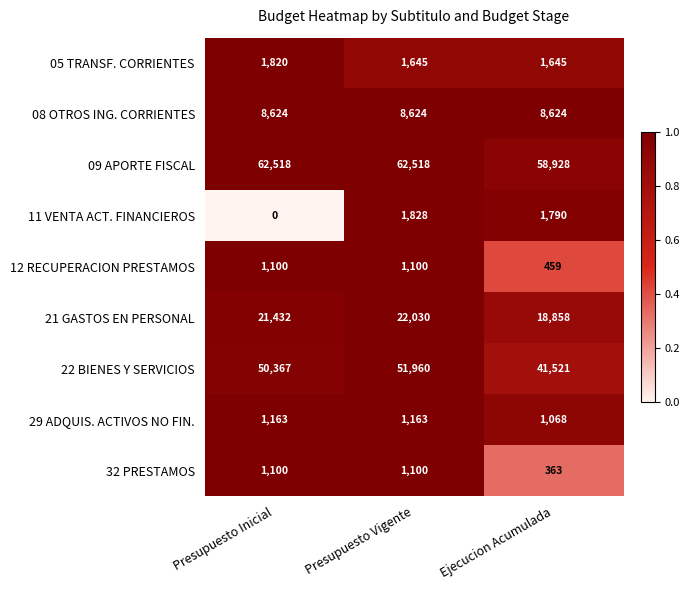

What is the lowest value of the 29 ADQUIS. ACTIVOS NO FIN. series?

1068